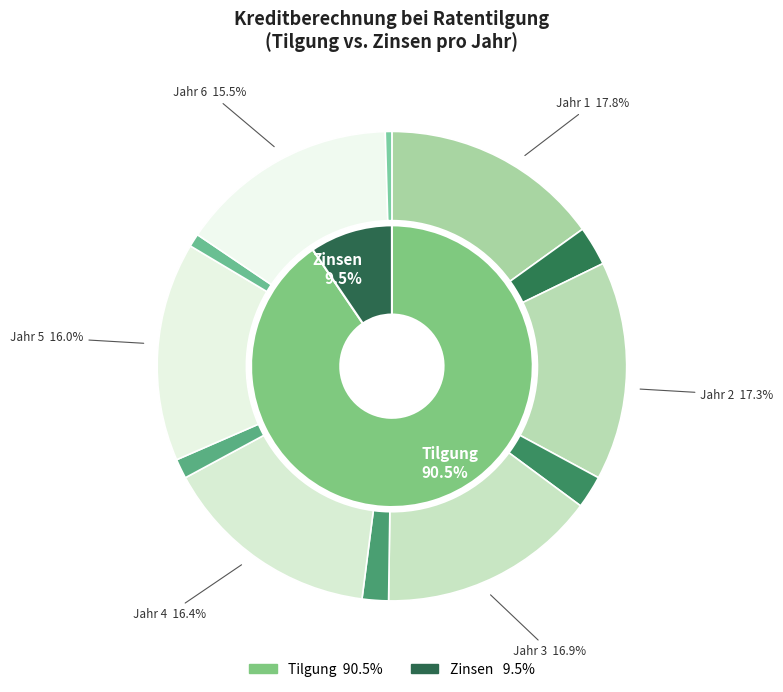

Which slice is the smallest?

Jahr 6